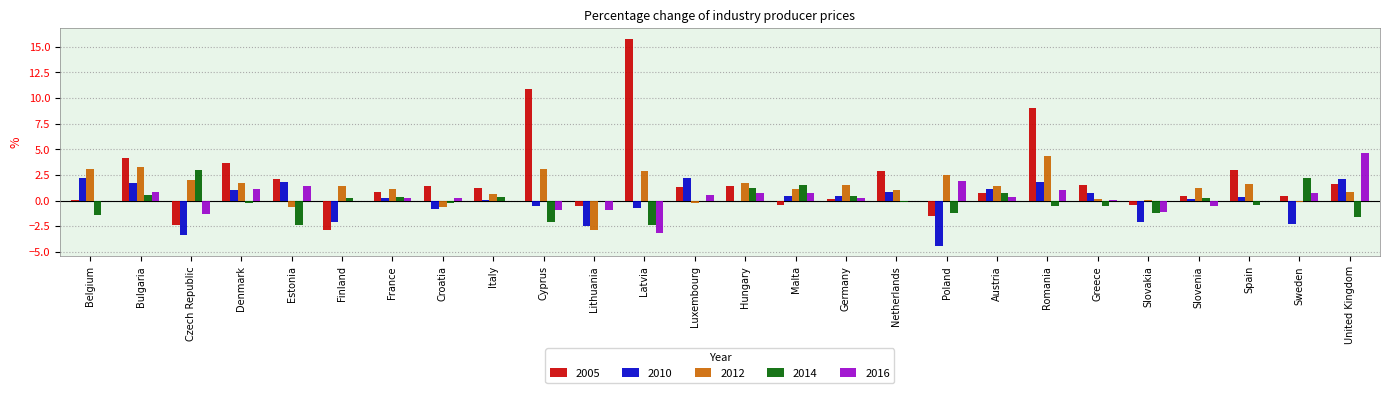

Which series has the widest spread of values?

2005